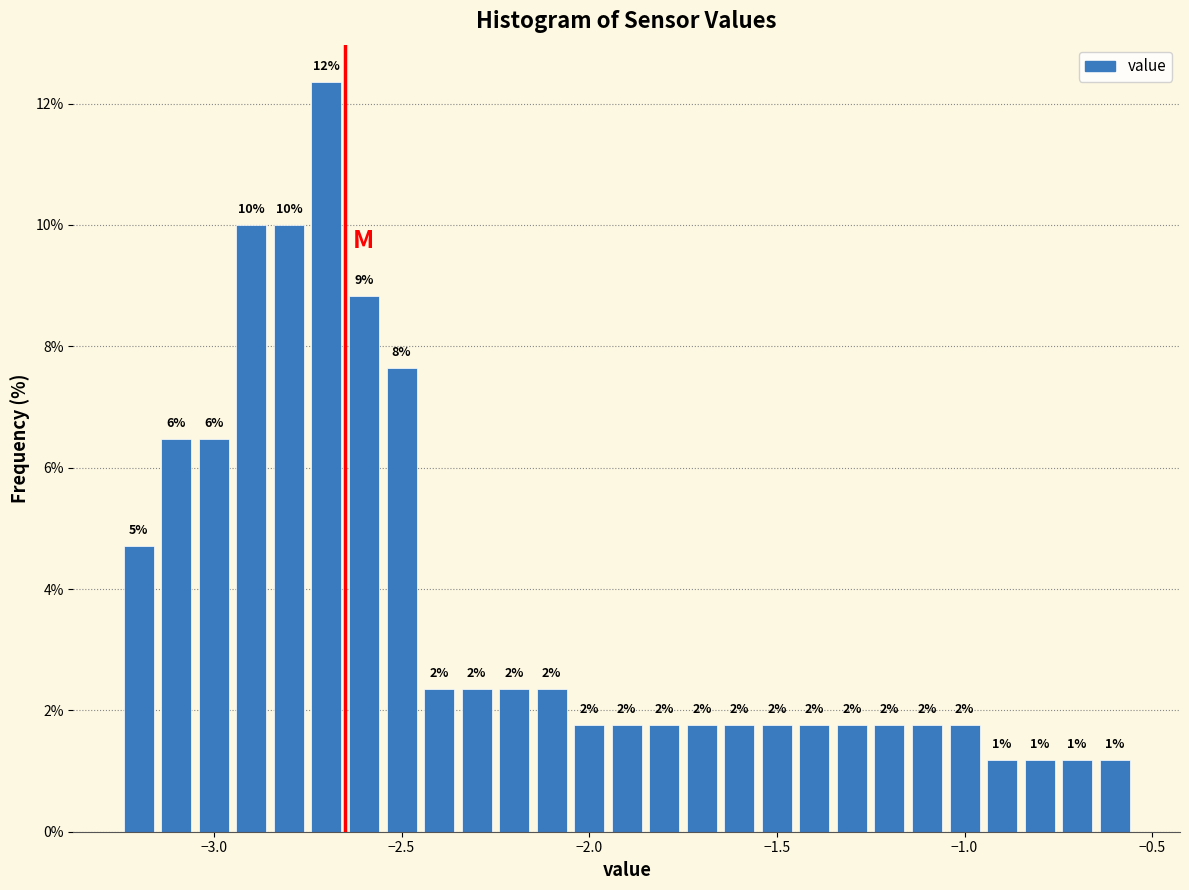

Around what value on the x-axis is the tallest bar? Give the approximate position of its centre, as read against the axis.

-2.70